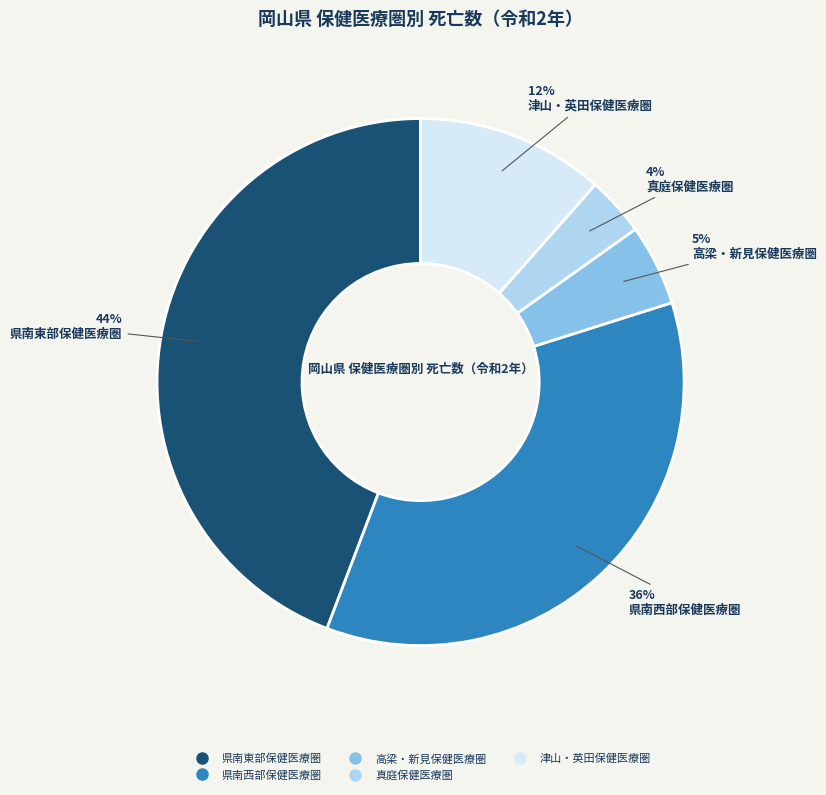

How many slices are in this pie chart?

5